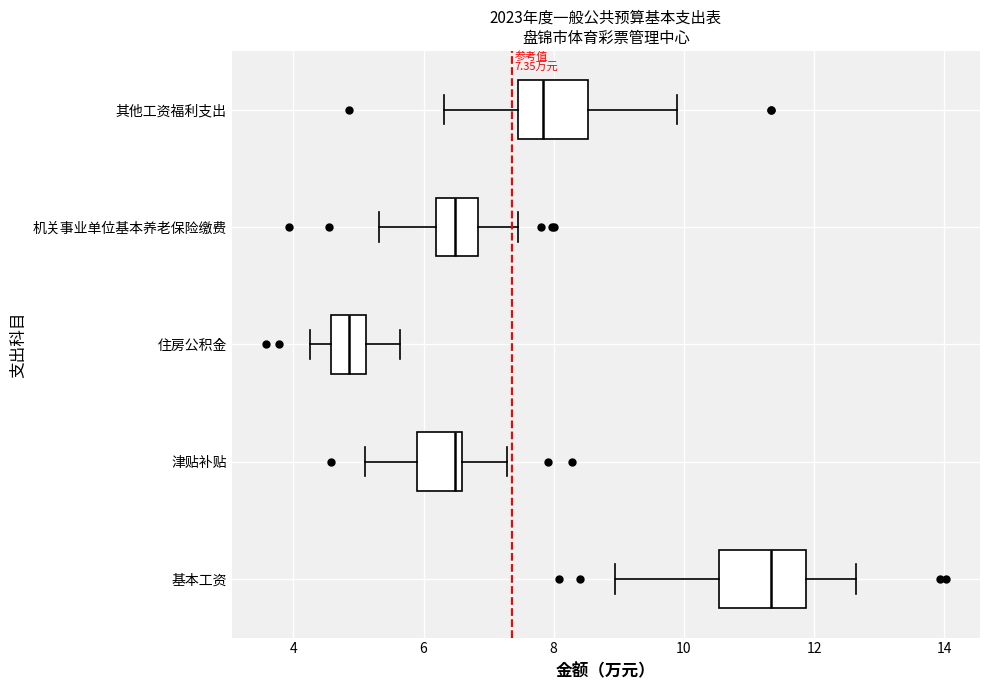

Which box has the furthest to the left median line?

住房公积金